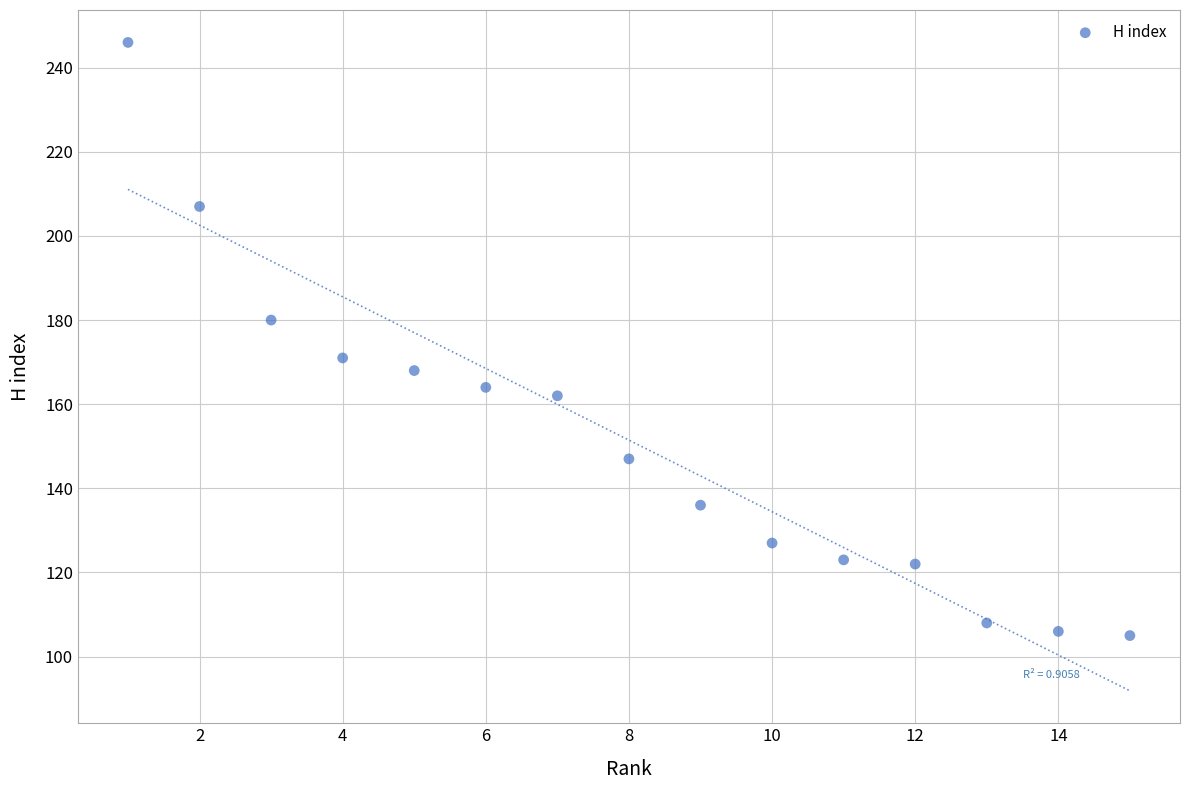

What is the range of Y values (max minus min)?

141